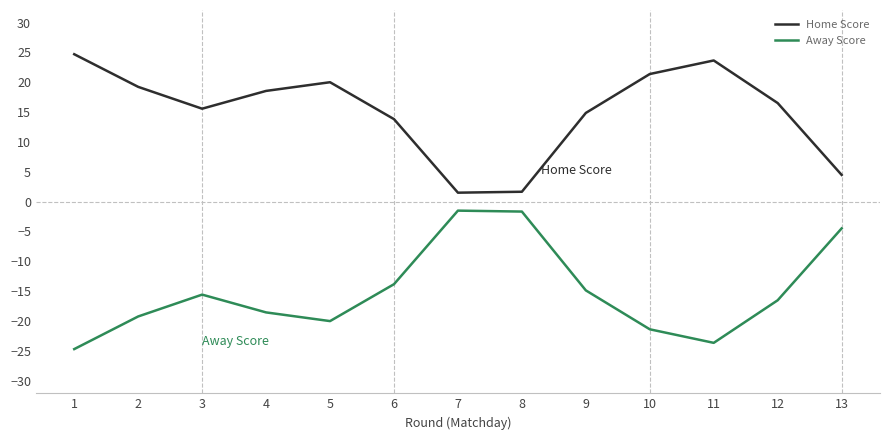

At 12, list the series in order from smallest to largest.

Away Score, Home Score